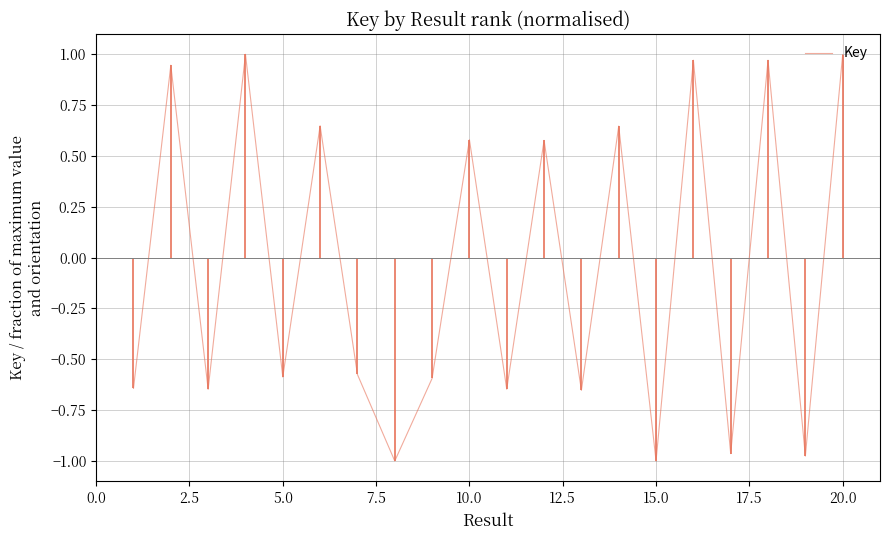

The chart shows a value of -0.6 at 5.0. True or false?

True